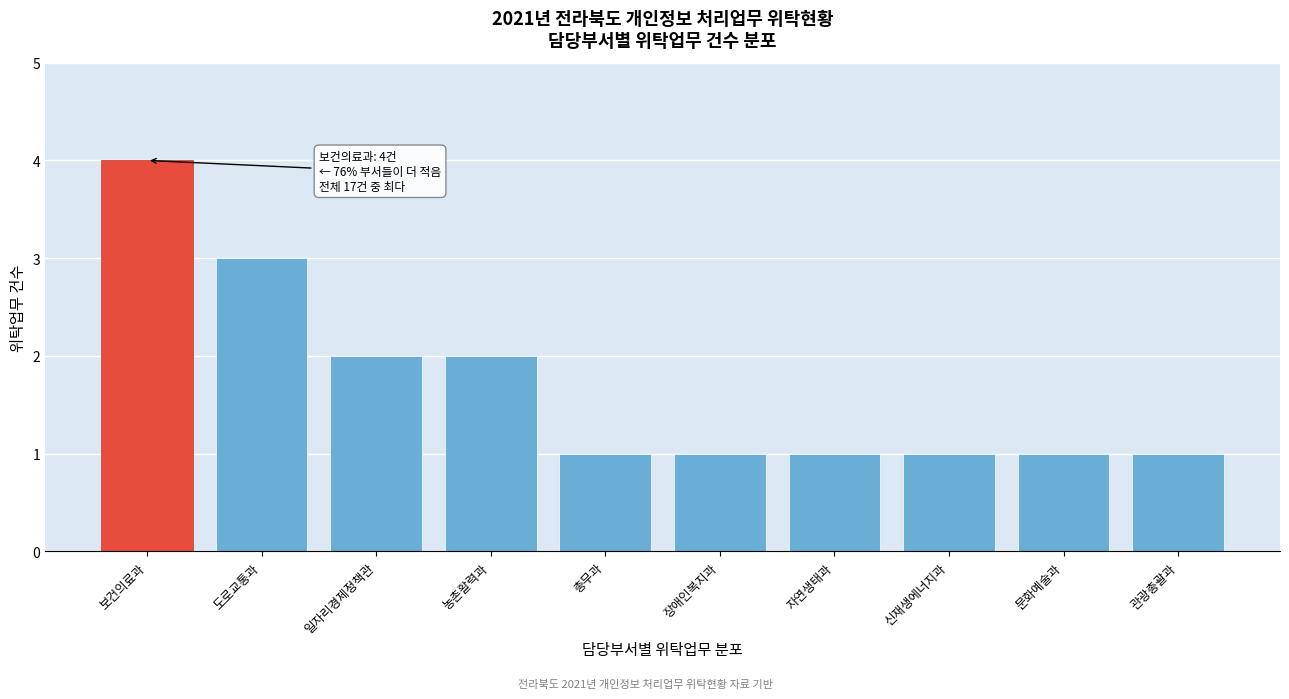

Reading left to right, what are all the values shown in this chart?

보건의료과=4	도로교통과=3	일자리경제정책관=2	농촌활력과=2	총무과=1	장애인복지과=1	자연생태과=1	신재생에너지과=1	문화예술과=1	관광총괄과=1